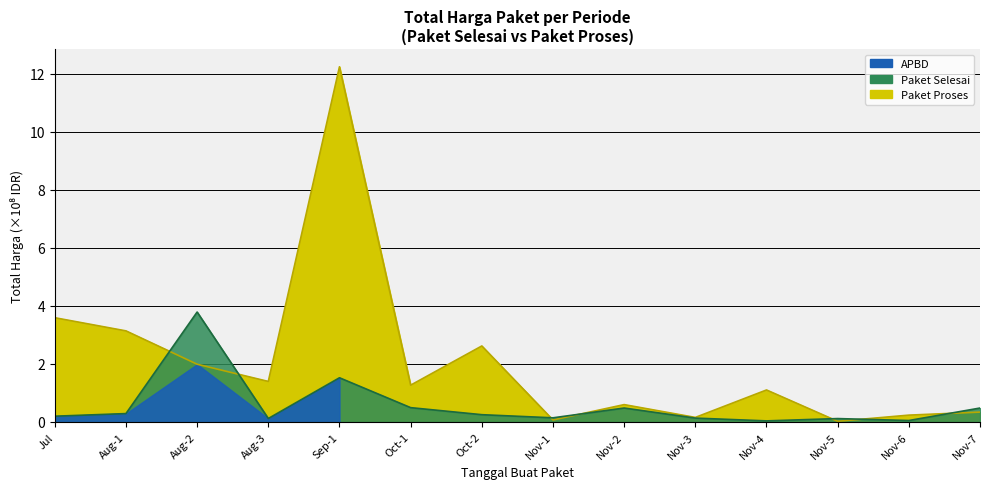

Is the value of Paket Selesai at 2022-08 greater than the value of Paket Proses at 2022-11?

Yes